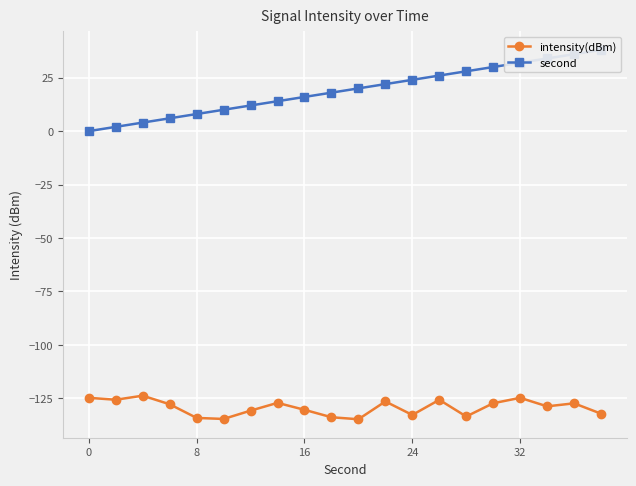

What is the value of the intensity(dBm) point at the 14th from the left?

-125.7